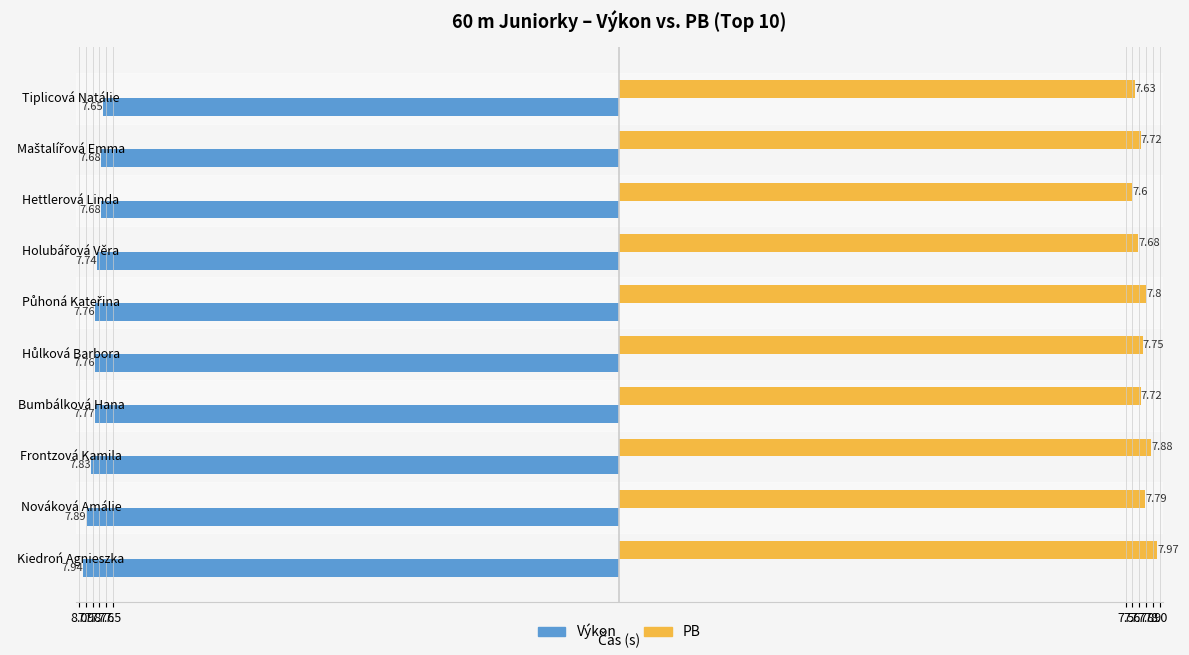

What is the difference between the maximum and minimum values in the PB series?

0.4